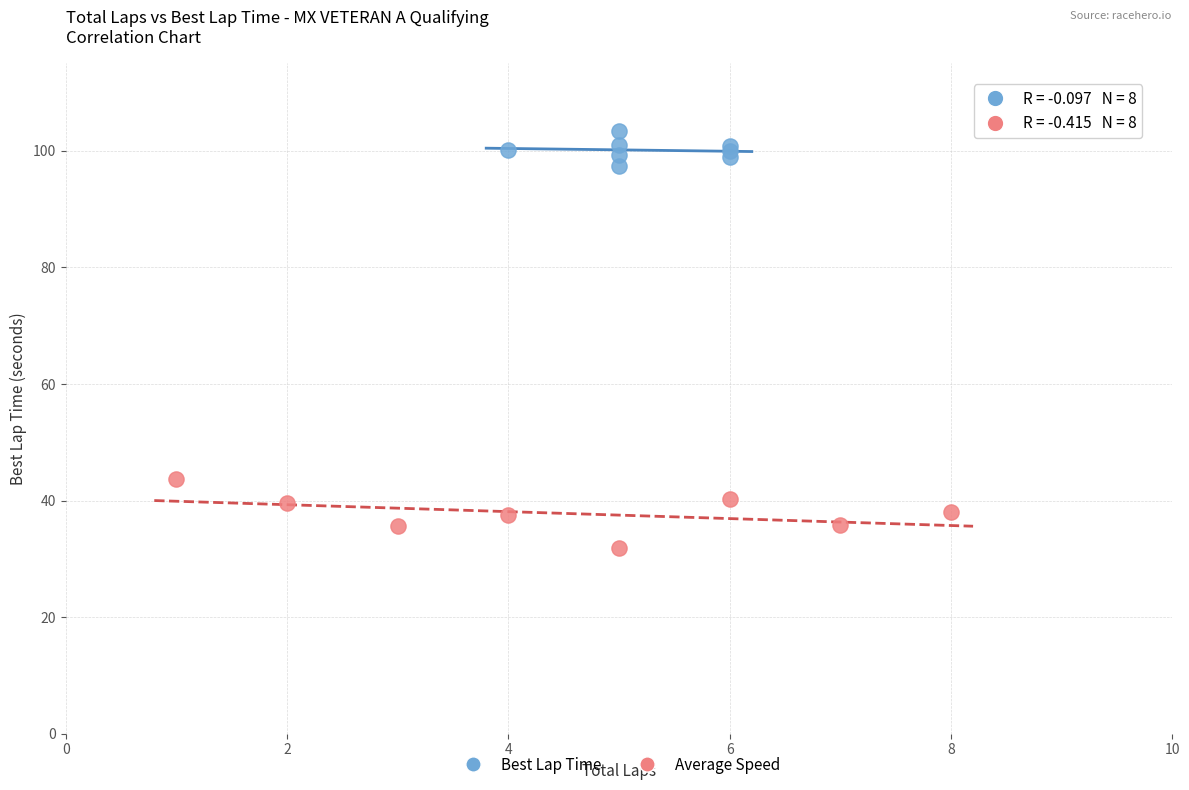

Which series contains the lowest Y value?

Average Speed